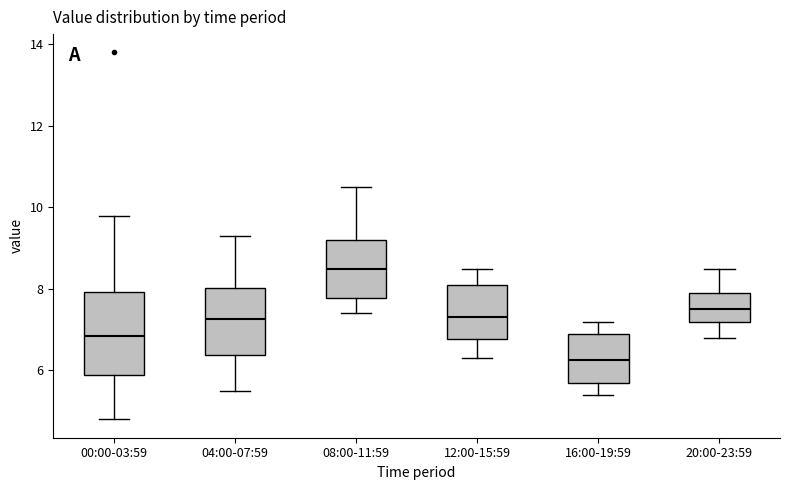

Which box has the lowest median line?

16:00-19:59